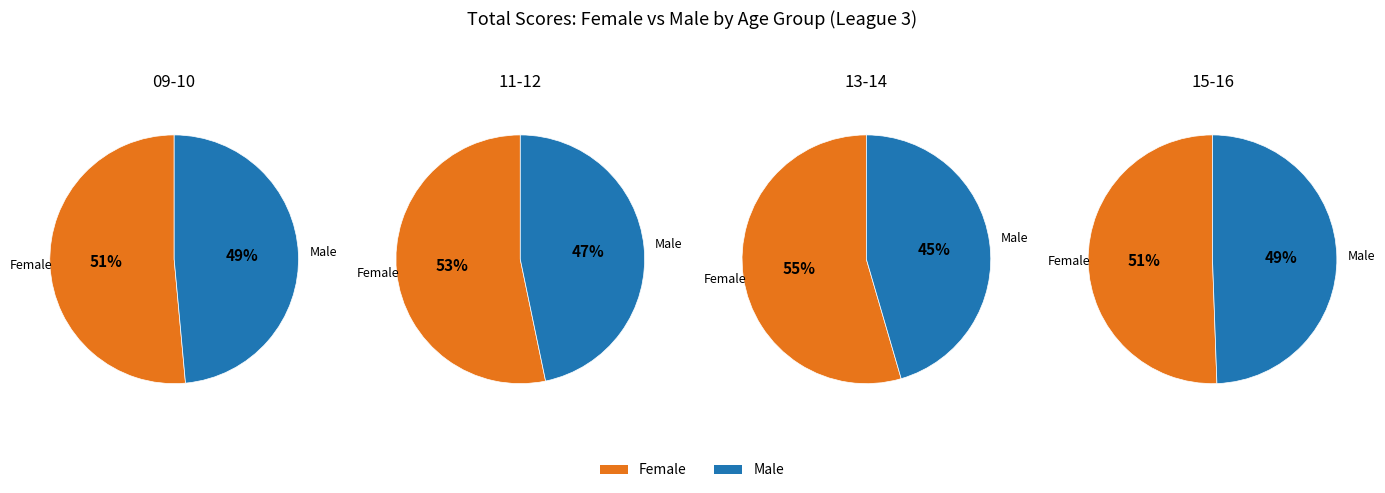

Between TRI - 09-10 Male League 3 and TRI - 15-16 Male League 3, which is larger?

TRI - 15-16 Male League 3